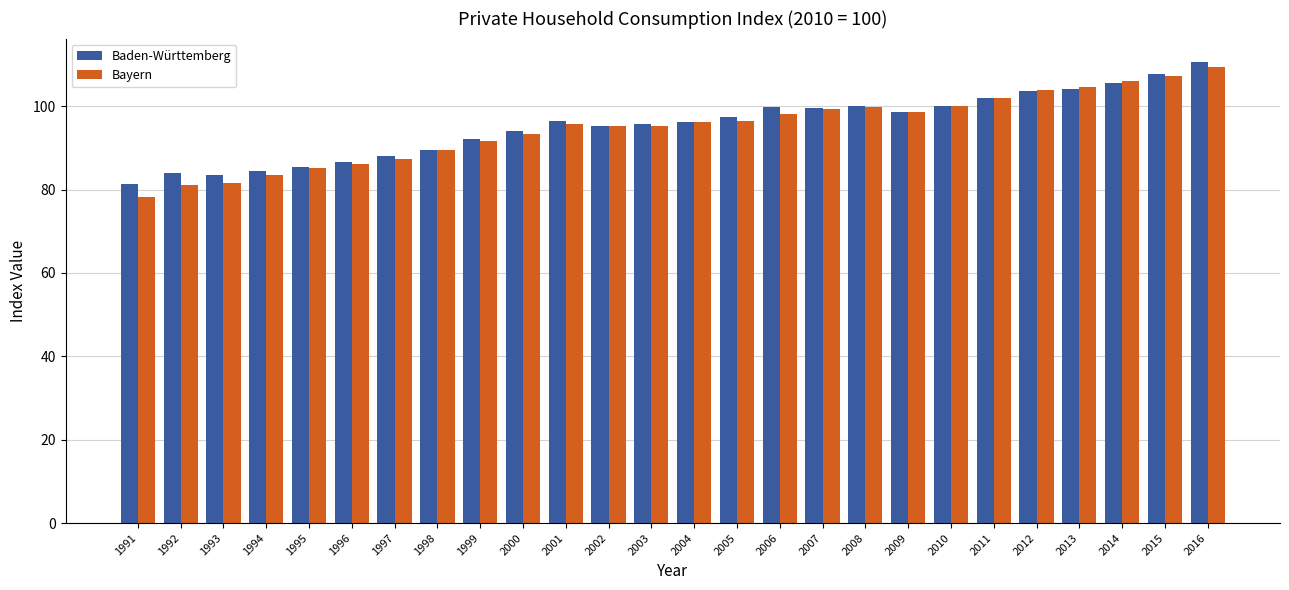

What is the sum of all Bayern values?

2465.2